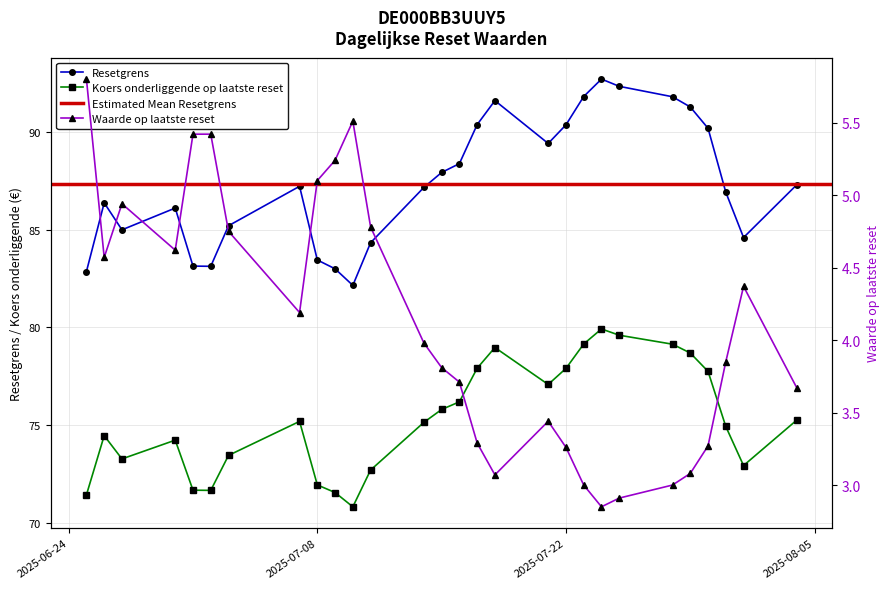

What is the difference between the maximum and minimum values in the Koers onderliggende op laatste reset series?

9.1